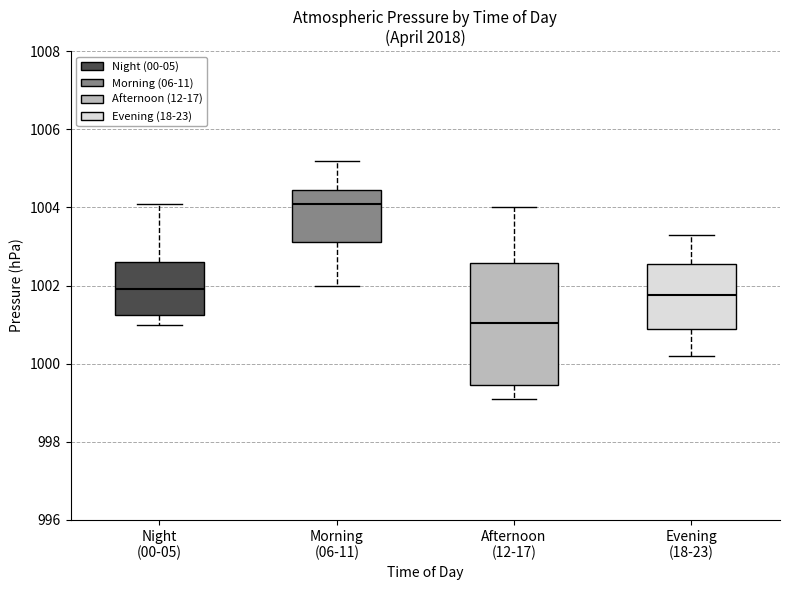

Which box has the highest median line?

Morning (06-11)